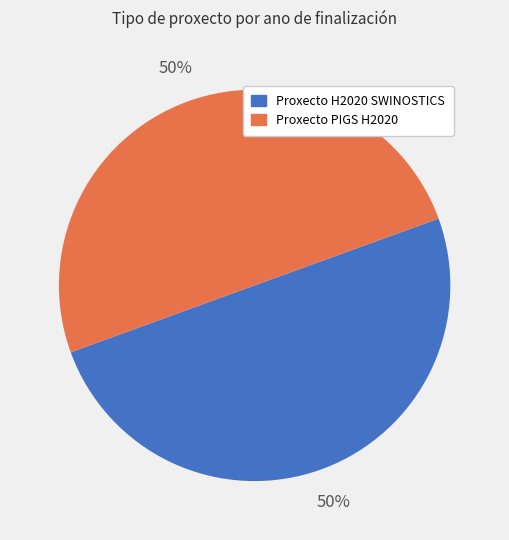

Do Proxecto H2020 SWINOSTICS and Proxecto PIGS H2020 together represent more than half of the pie?

Yes